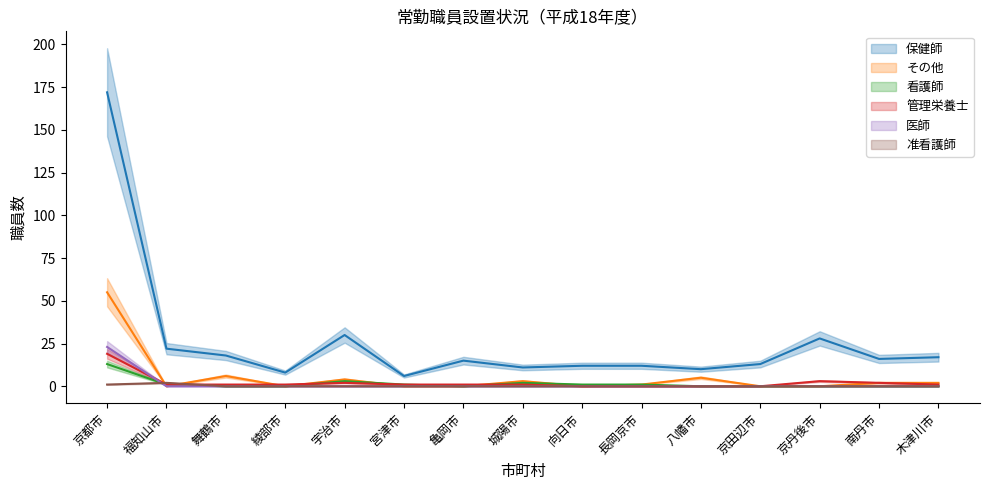

Does the chart have visible grid lines?

No